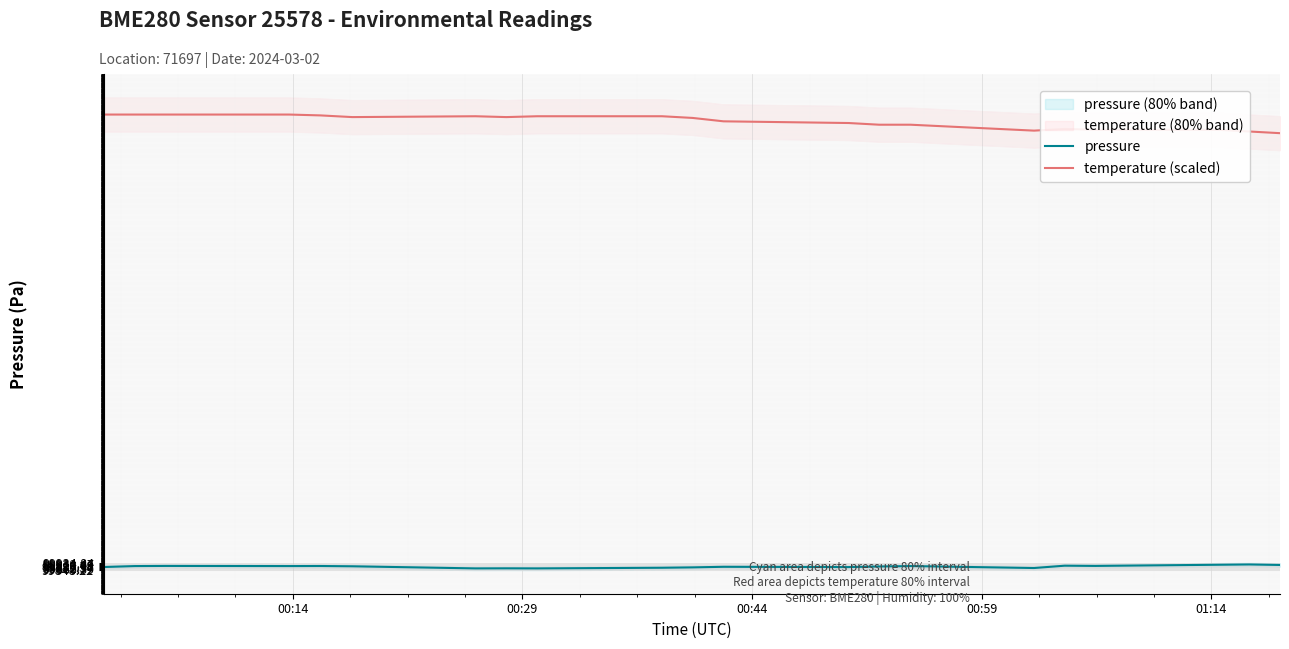

How many interior local valleys does the temperature (scaled) series have?

3